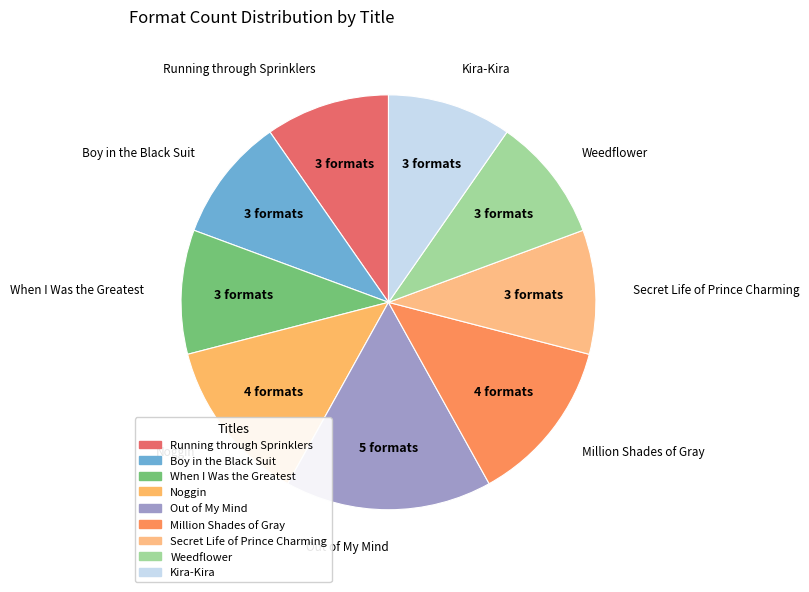

Rank the categories by value from lowest to highest.

Running through Sprinklers, Boy in the Black Suit, When I Was the Greatest, Secret Life of Prince Charming, Weedflower, Kira-Kira, Noggin, Million Shades of Gray, Out of My Mind